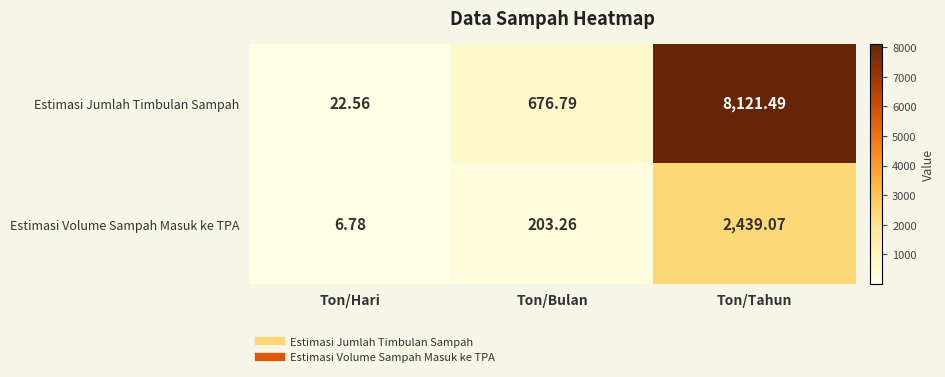

At which category does the chart reach its minimum across all series?

Ton/Hari